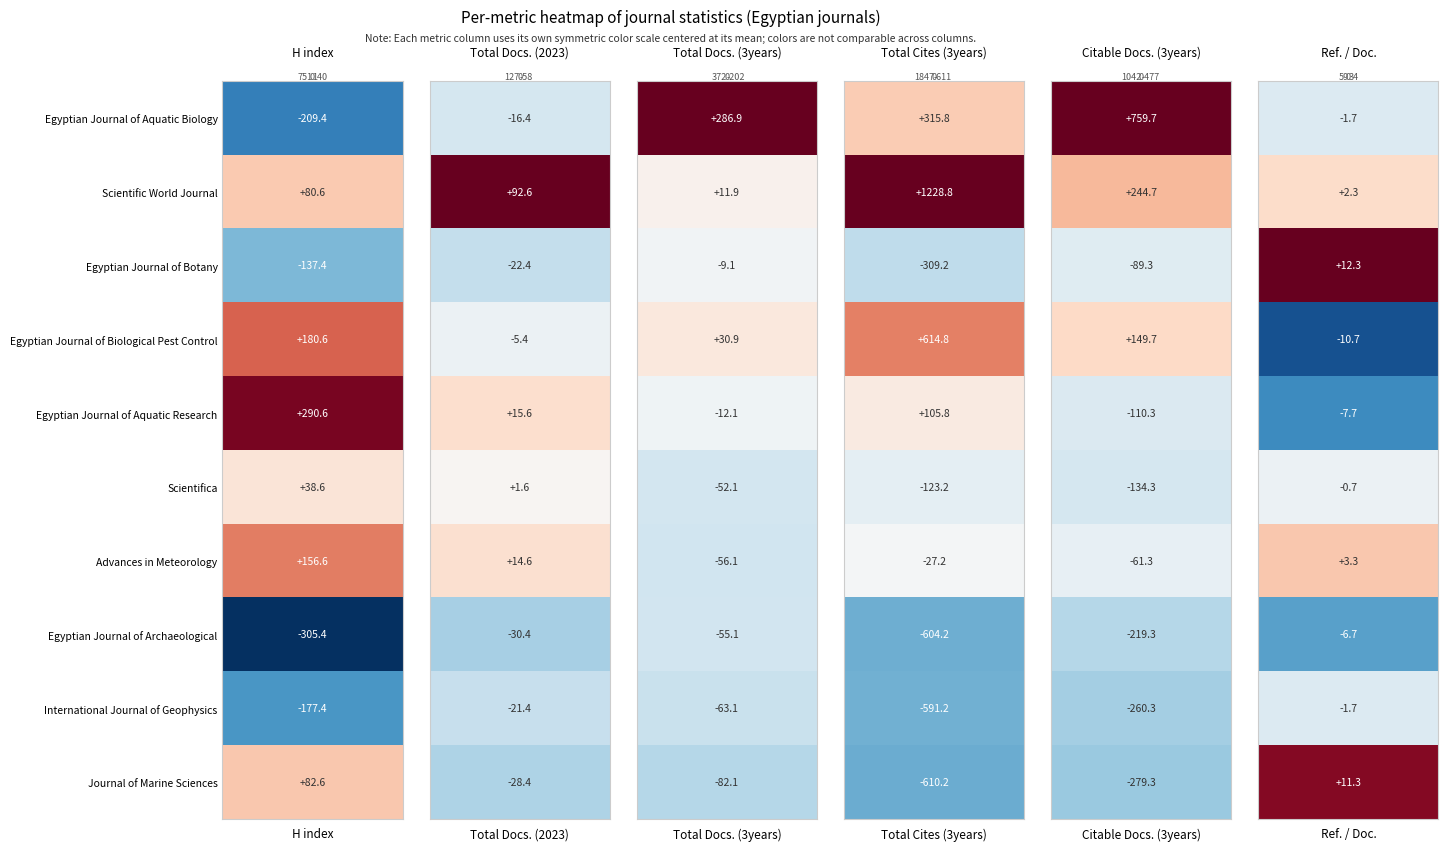

What is the sum of the Total Docs. (3years) values at 7 and Total Docs. (2023)?

127